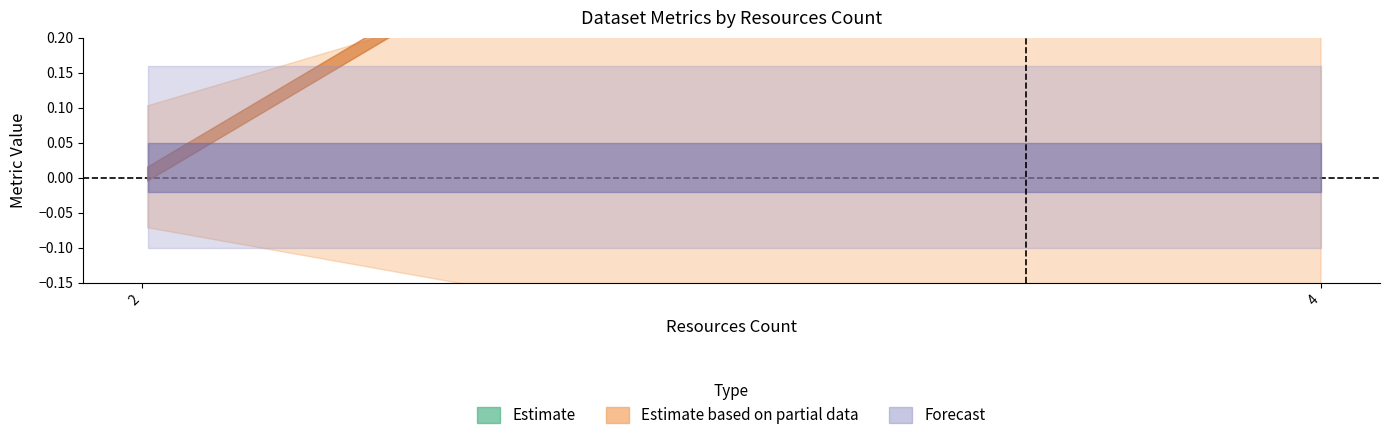

What is the total value across all series at 4?

1.6